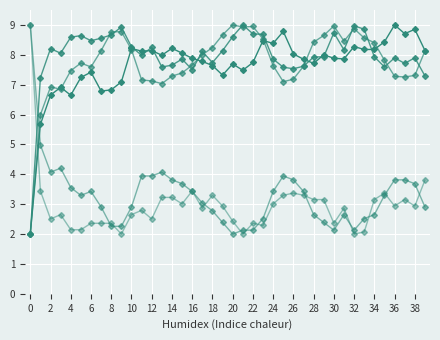

How many data points does each series have?

40